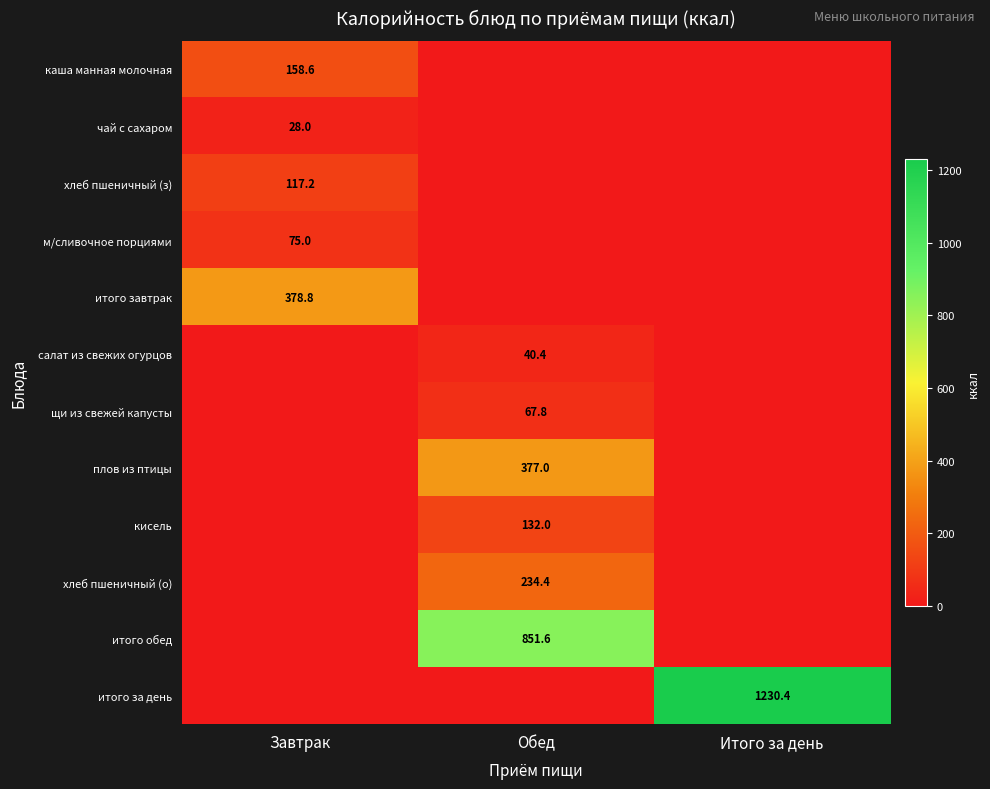

Which has a higher value, Обед or Завтрак?

Завтрак